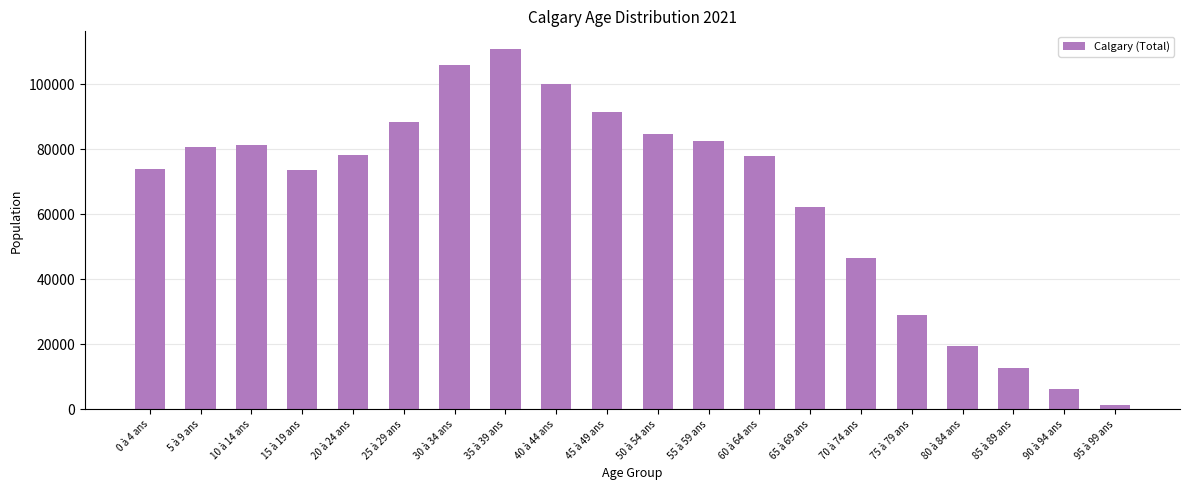

What is the label of the 13th bar from the right?

35 à 39 ans